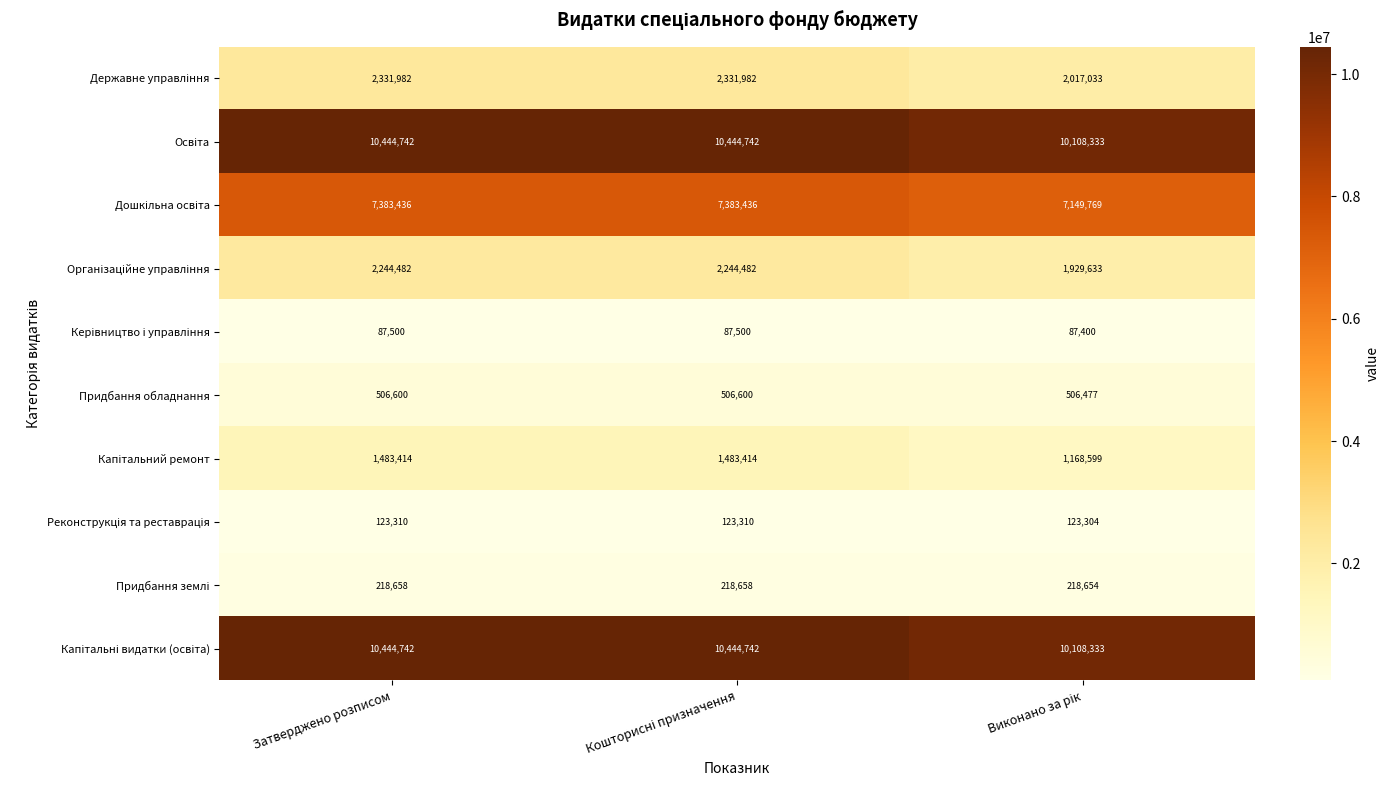

What is the smallest value displayed?

87400